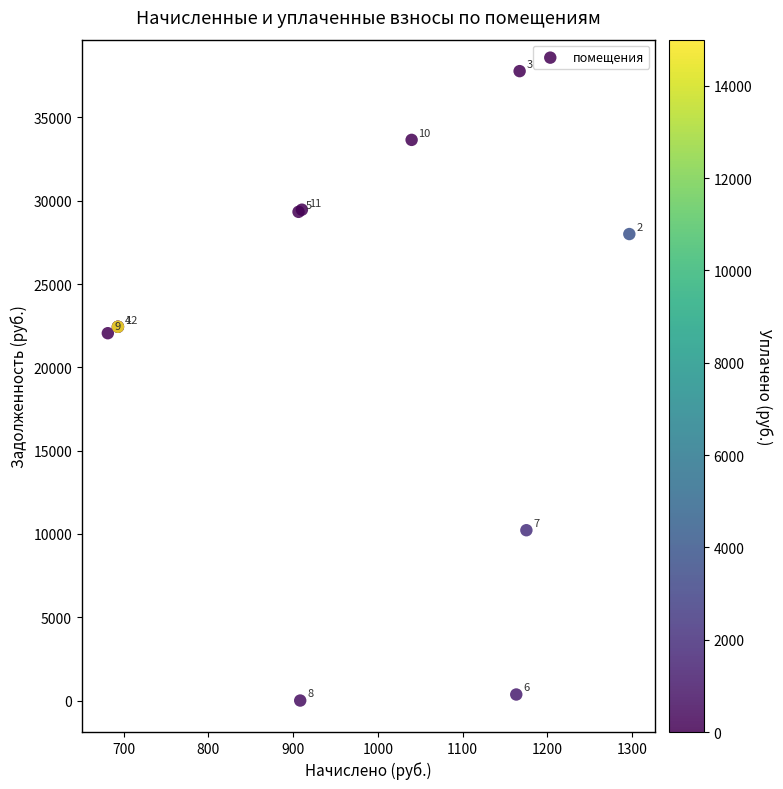

What Y value in the scatter plot is closest to 18891?

22050.8